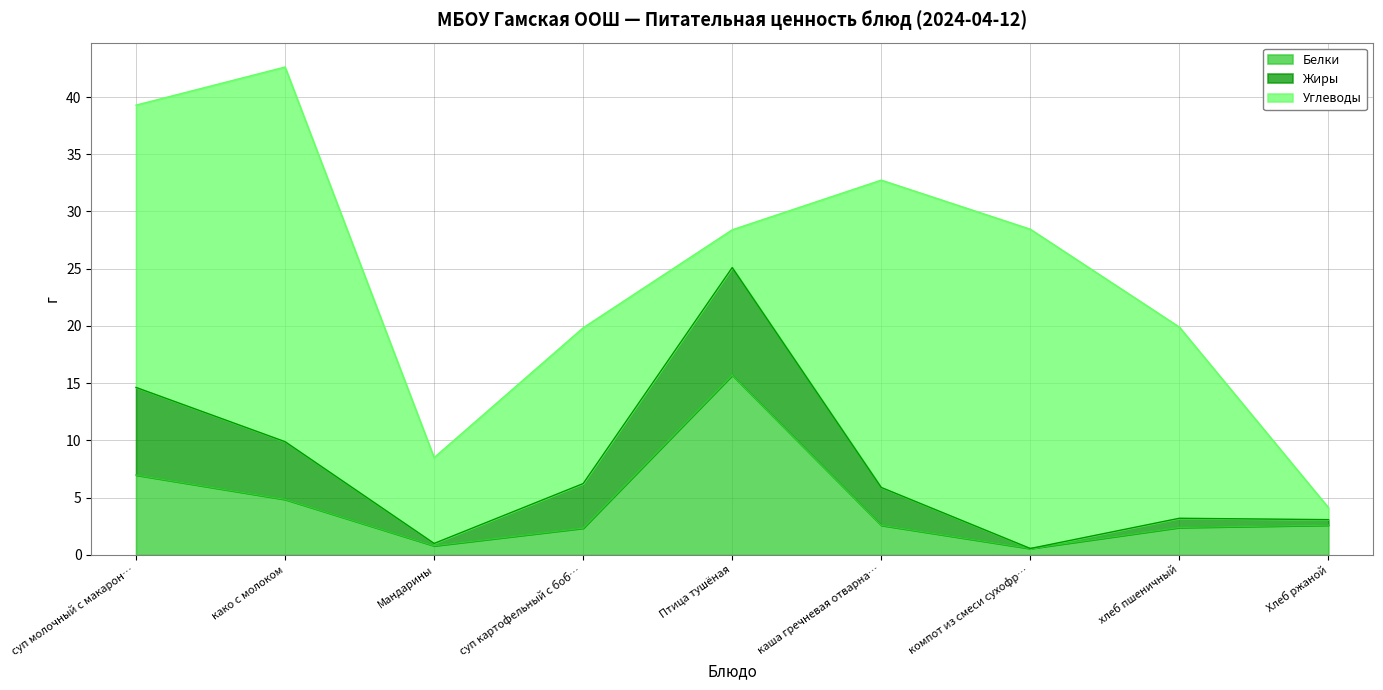

Is it true that Белки equals 4.6 at суп молочный с макаронными изделиями?

False